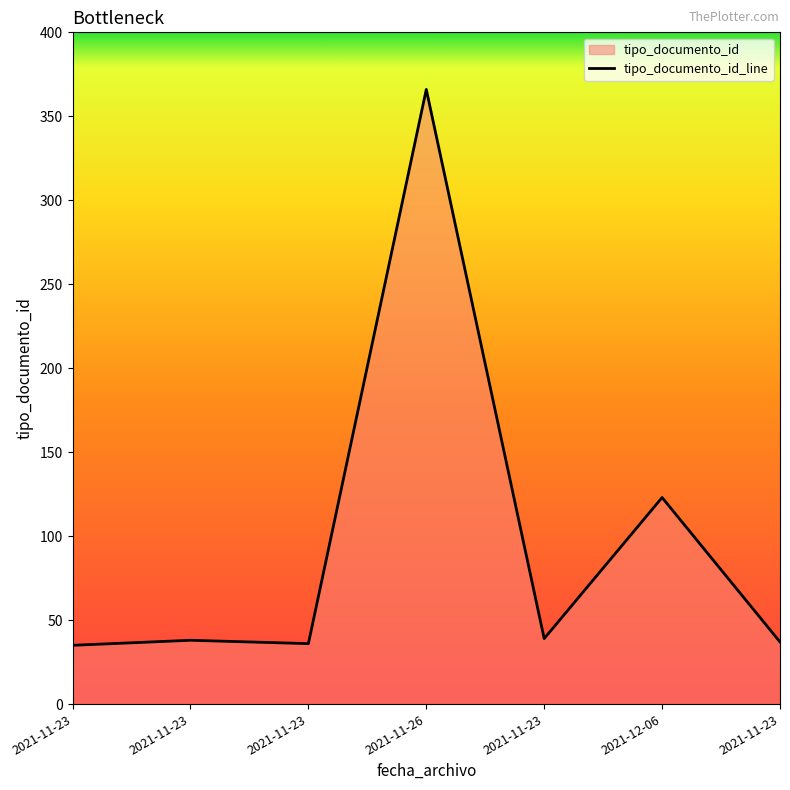

At which category does the chart reach its minimum across all series?

2021-11-23